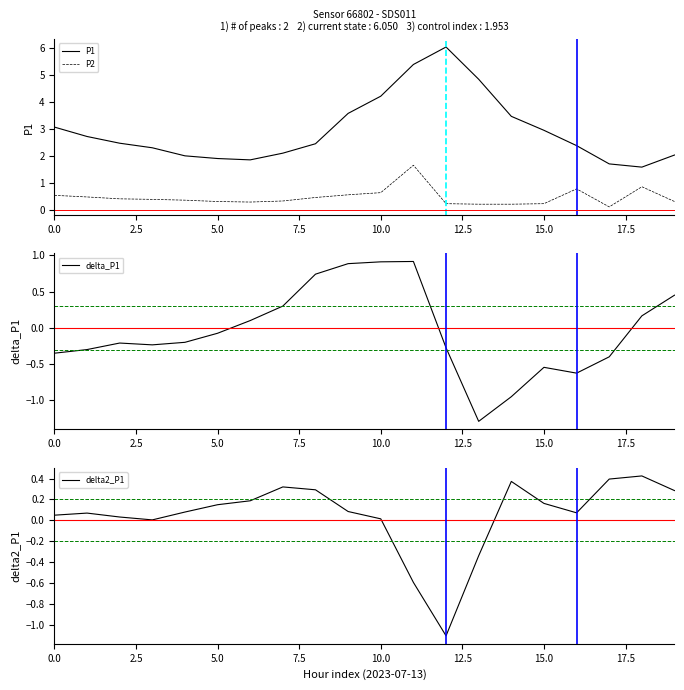

Reading left to right, list all the values displayed in this chart.

P1: 3.1	2.7	2.5	2.3	2.0	1.9	1.9	2.1	2.5	3.6	4.2	5.4	6.0	4.8	3.5	3.0	2.4	1.7	1.6	2.0
P2: 0.5	0.5	0.4	0.4	0.3	0.3	0.3	0.3	0.5	0.6	0.6	1.6	0.2	0.2	0.2	0.2	0.8	0.1	0.8	0.3
delta_P1: -0.3	-0.3	-0.2	-0.2	-0.2	-0.1	0.1	0.3	0.7	0.9	0.9	0.9	-0.3	-1.3	-0.9	-0.5	-0.6	-0.4	0.2	0.4
delta2_P1: 0.0	0.1	0.0	0.0	0.1	0.2	0.2	0.3	0.3	0.1	0.0	-0.6	-1.1	-0.3	0.4	0.2	0.1	0.4	0.4	0.3